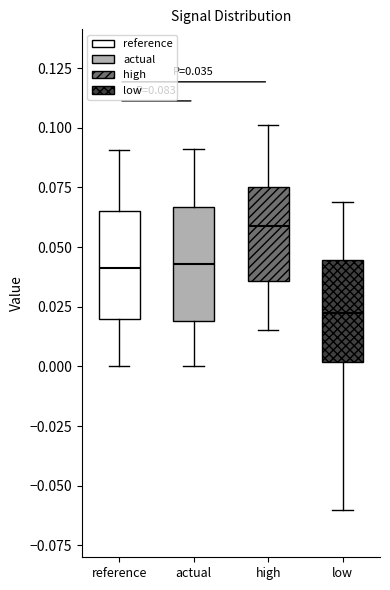

Which box has the lowest median line?

low